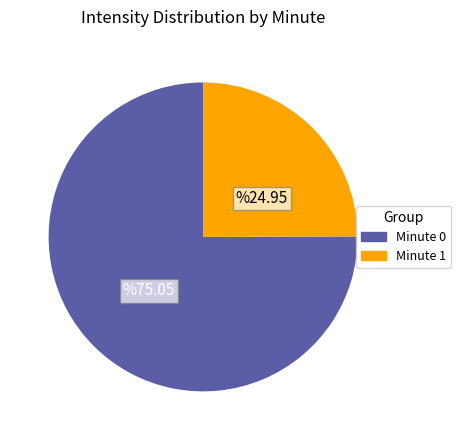

Does any single category account for the majority?

Yes